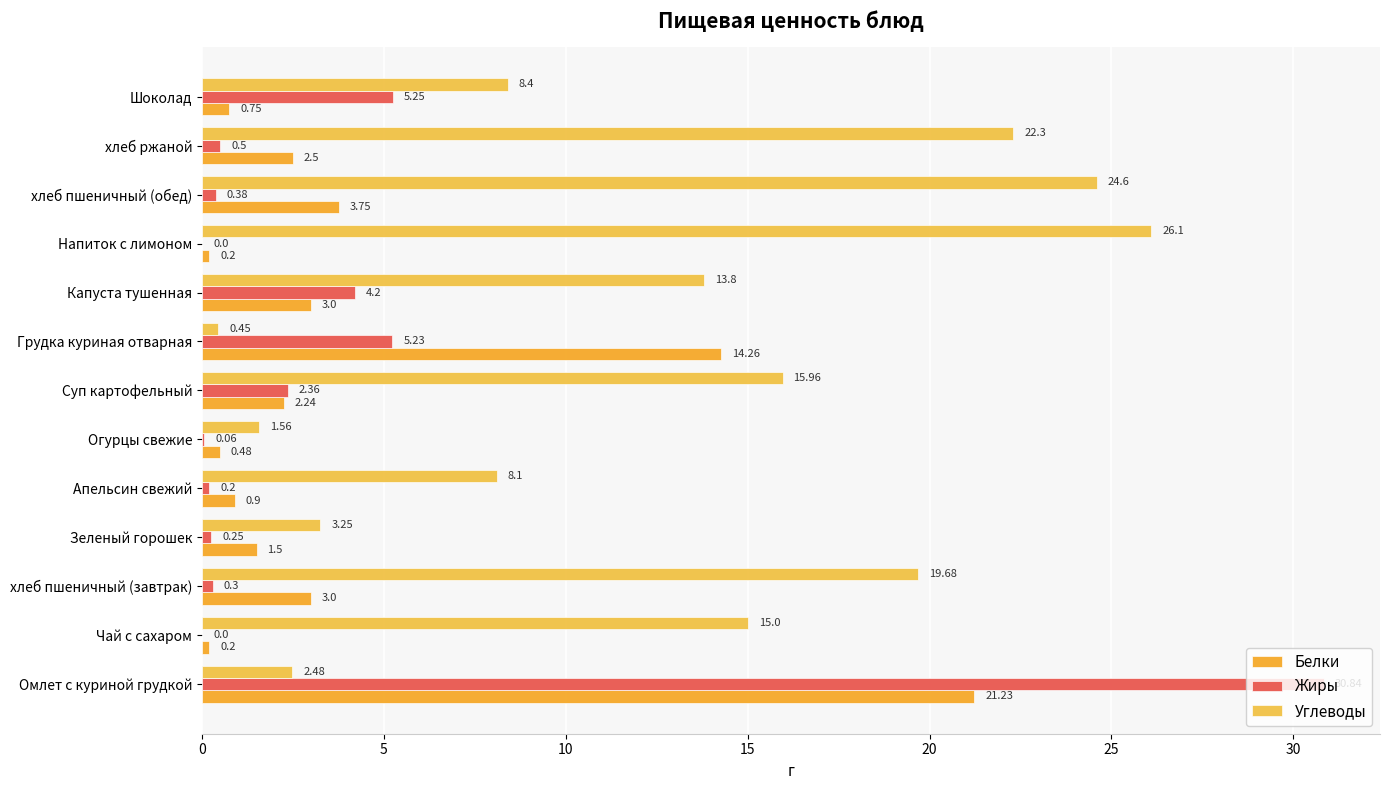

How many data points in Жиры are above 0?

11